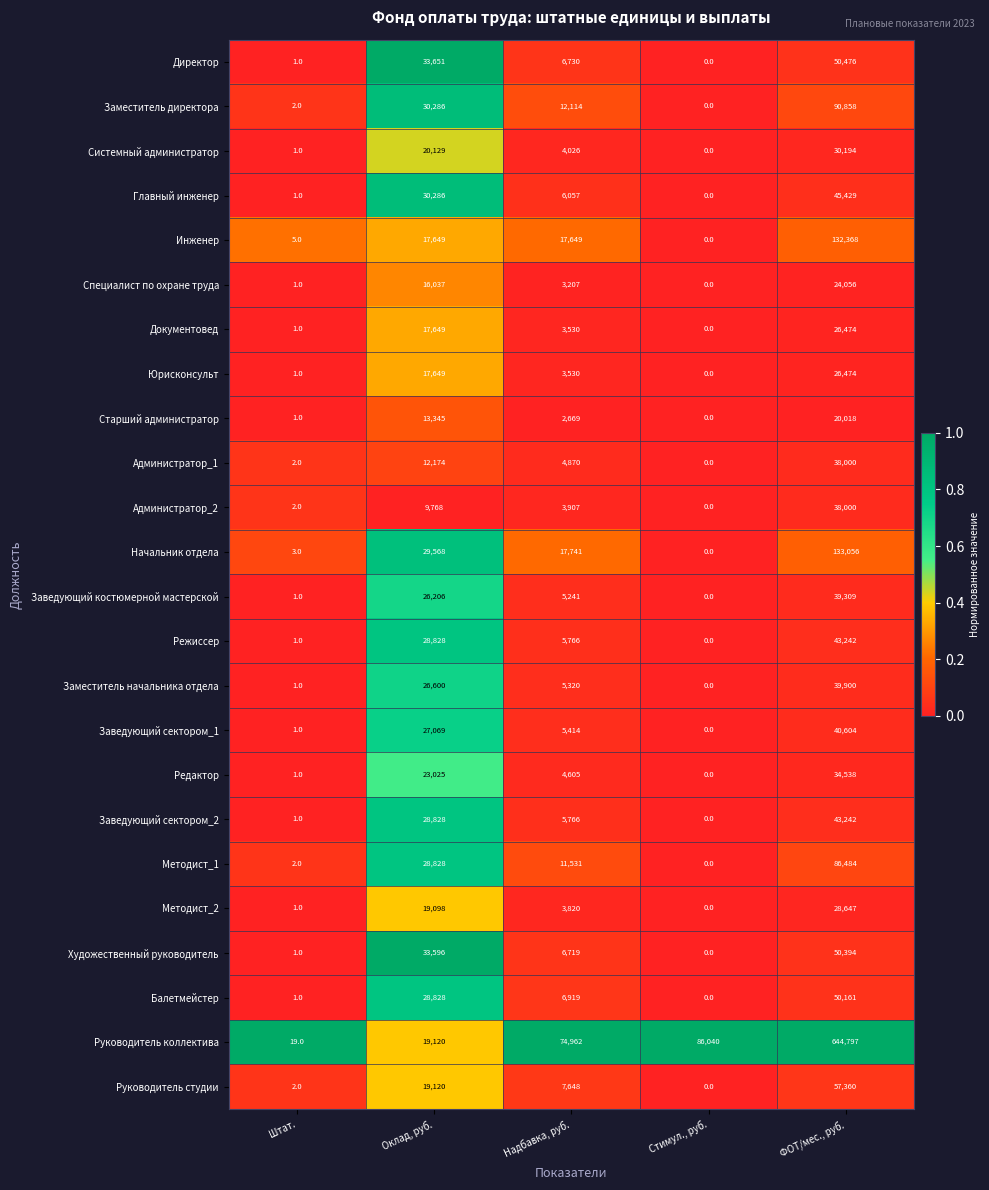

Which category has the lowest value across all series?

Стимул., руб.